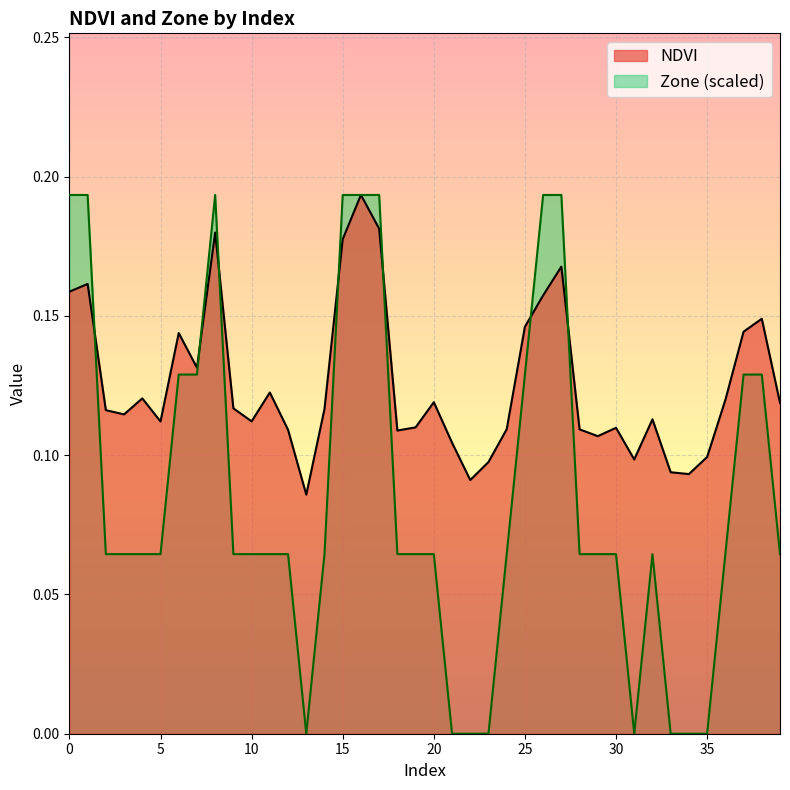

What is the maximum value for NDVI?

0.2